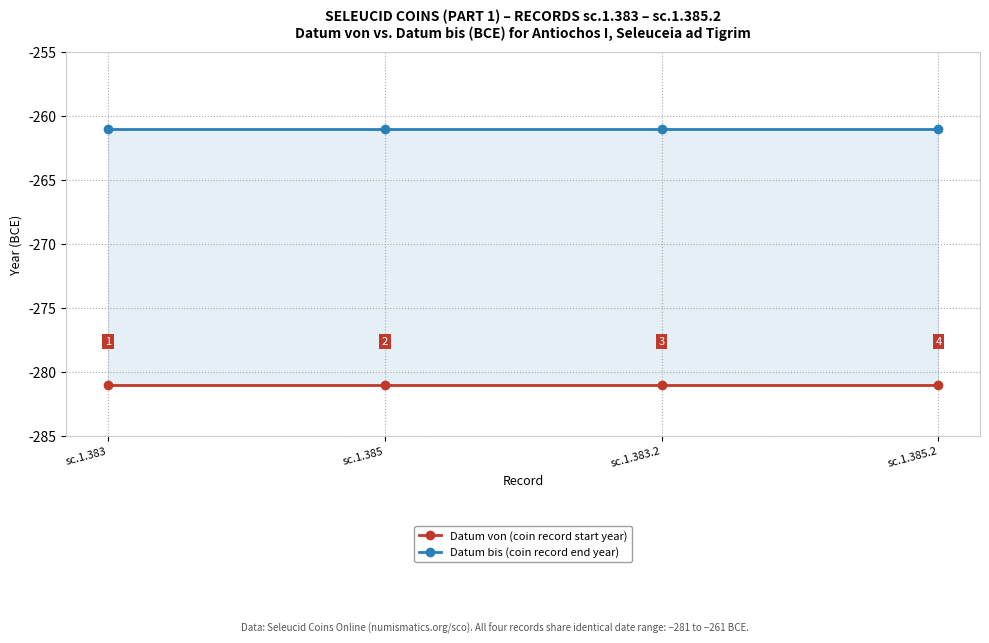

At which label does Datum bis (coin record end year) reach its peak?

sc.1.383